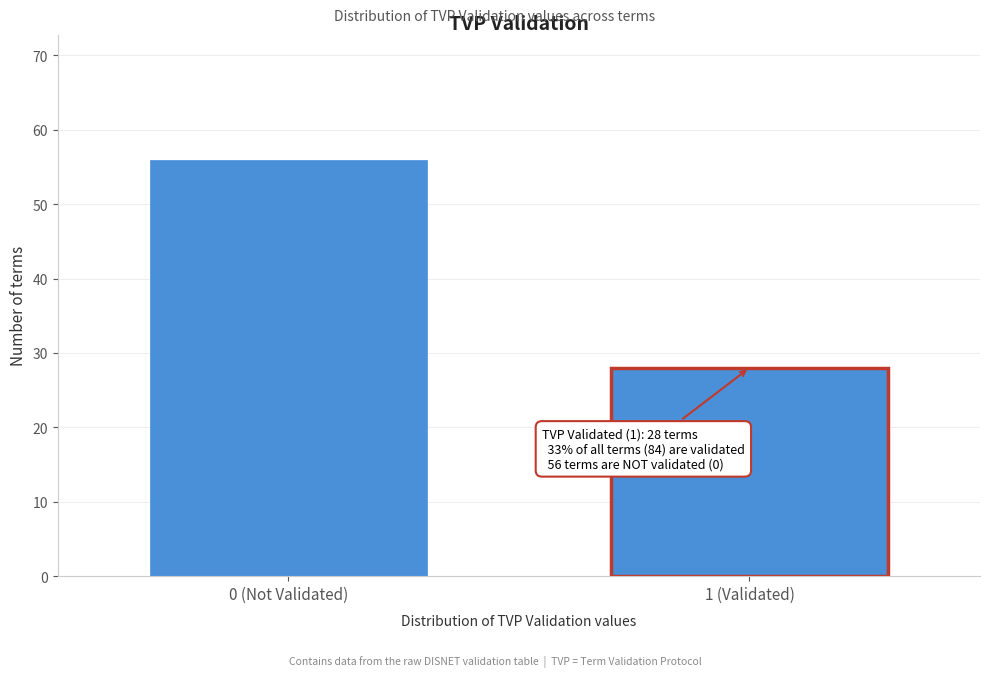

Reading left to right, what are all the values shown in this chart?

0 (Not Validated)=56	1 (Validated)=28